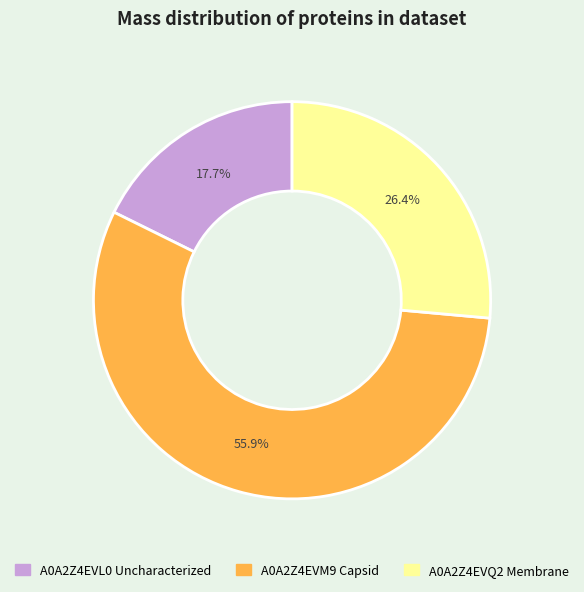

What is the ratio of the value at A0A2Z4EVL0 Uncharacterized to the value at A0A2Z4EVQ2 Membrane?

0.7